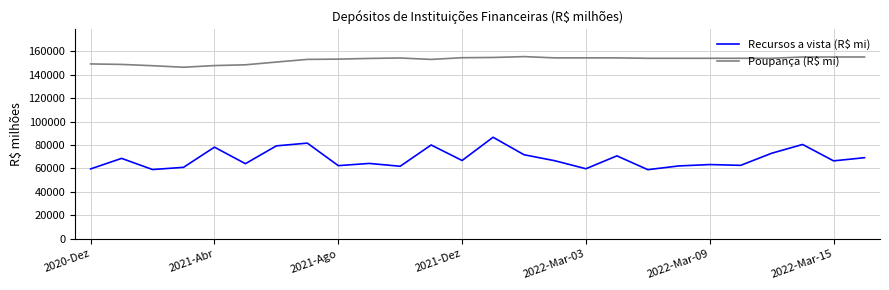

In Poupança (R$ mi), how many points are lower than both neighbors (excluding endpoints)?

5